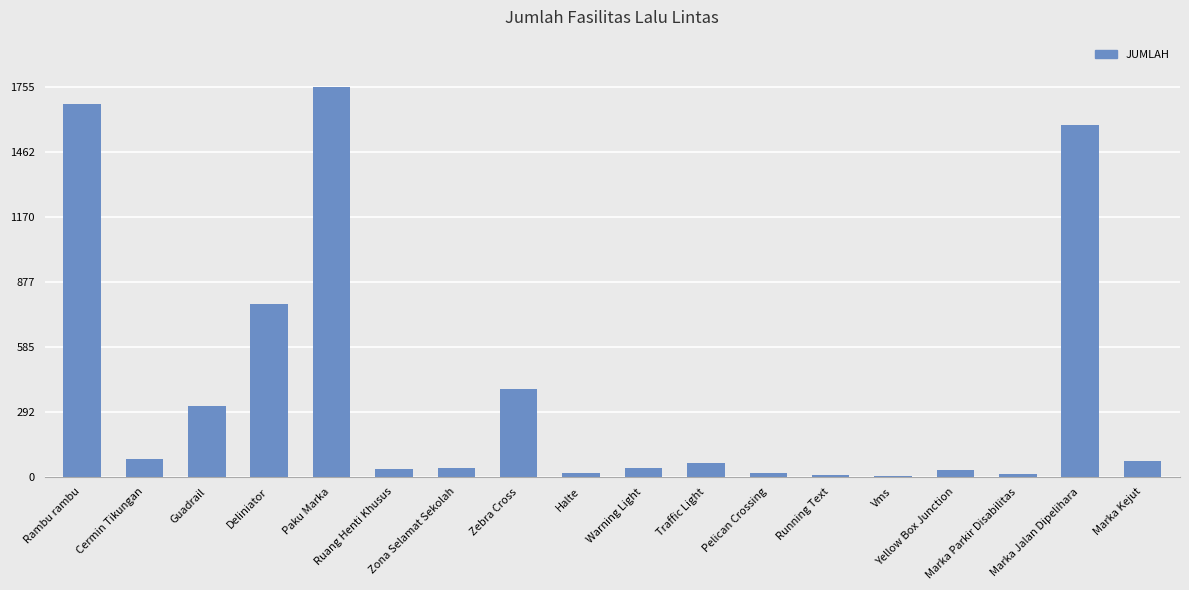

What is the greatest value displayed?

1755